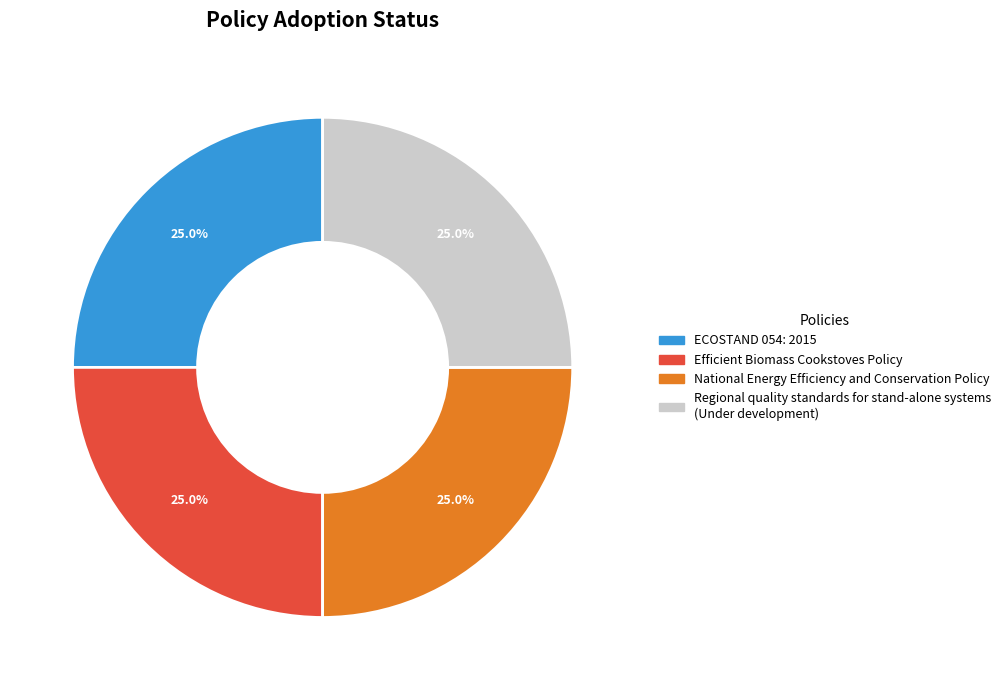

Is there any slice that represents more than half of the pie?

No